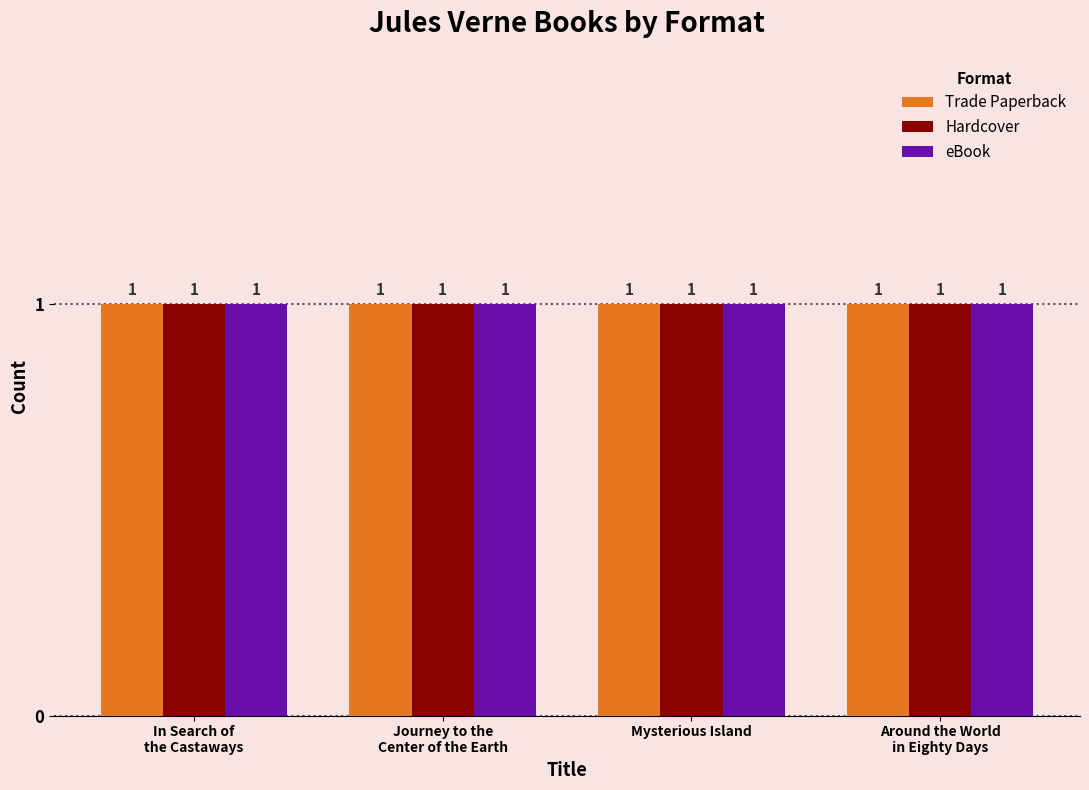

The value of eBook at Journey to the Center of the Earth is 270015527. True or false?

False